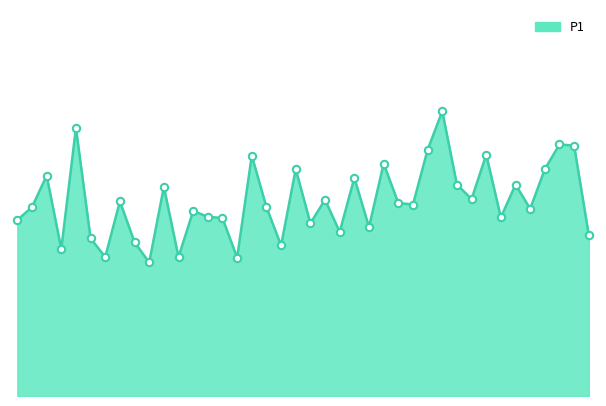

Is this an area chart (filled region under the line)?

Yes